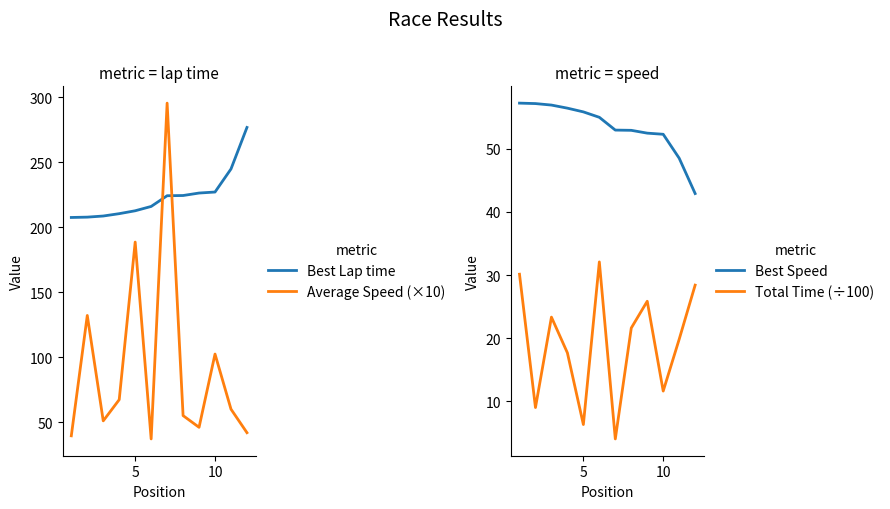

True or false: Best Speed has more than 2 interior local peaks.

False